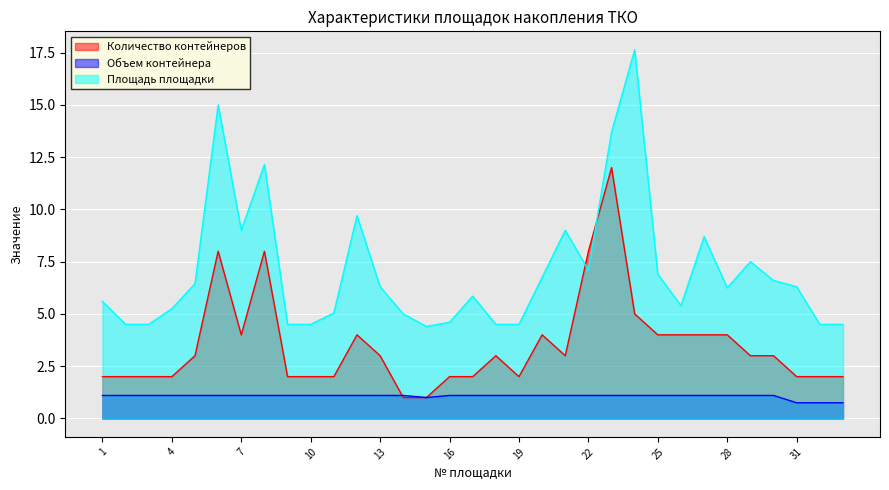

What is the approximate value of Объем контейнера at 5?

1.1